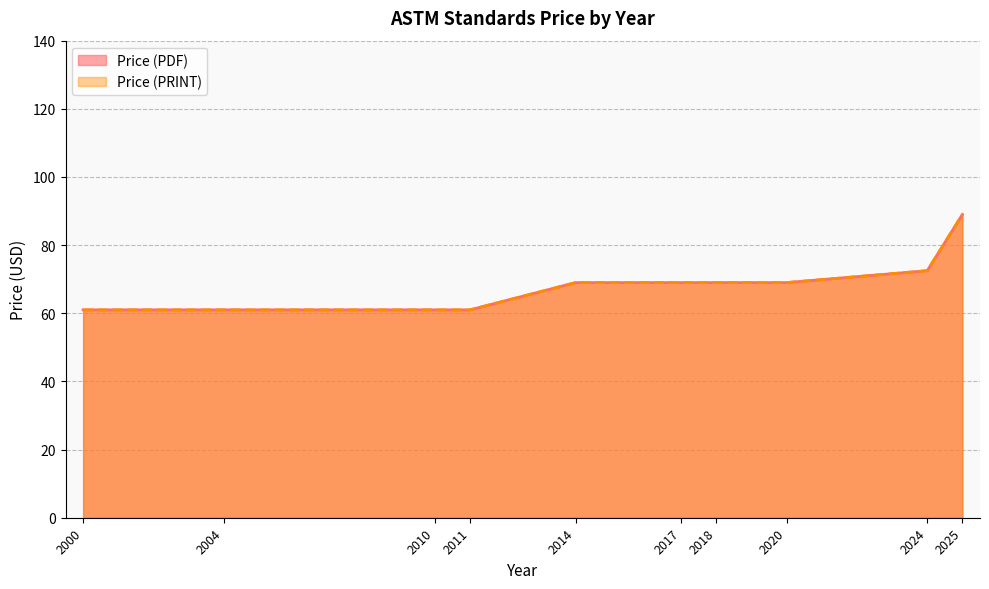

Does the chart display data point markers on the line(s)?

No